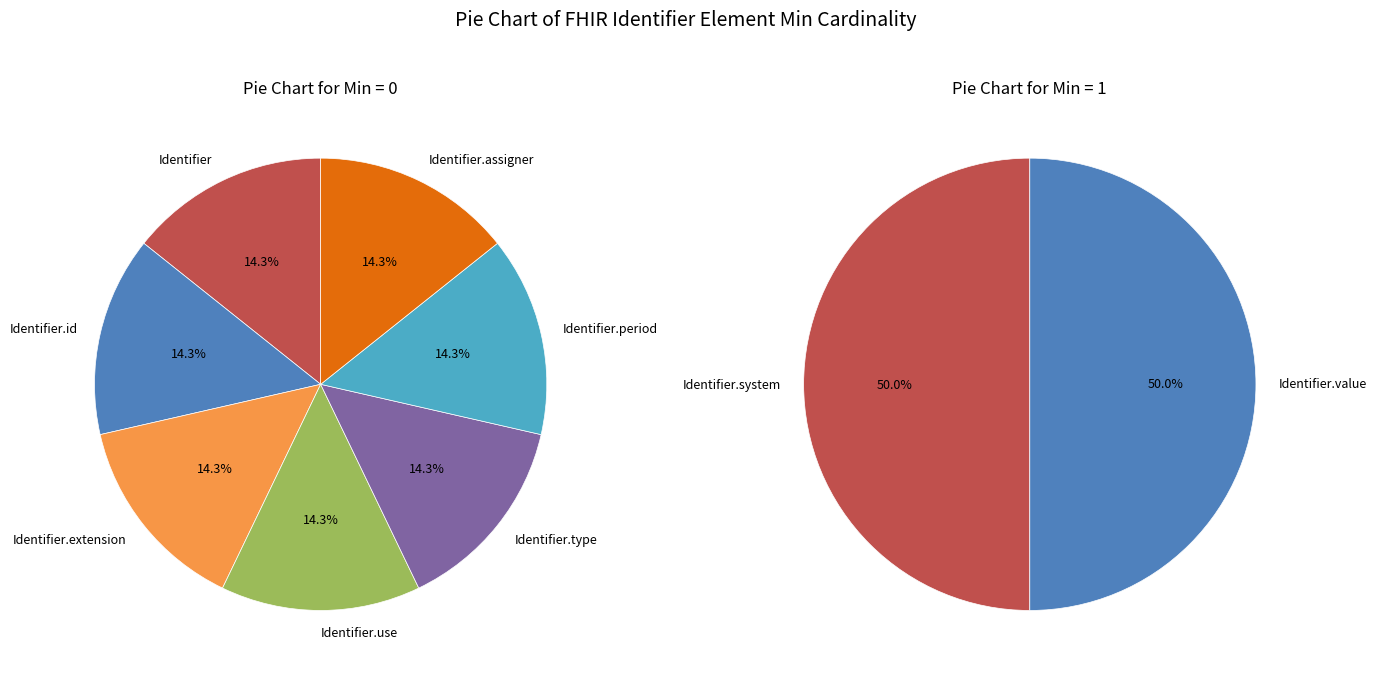

True or false: Identifier.id accounts for 11% of the total.

False